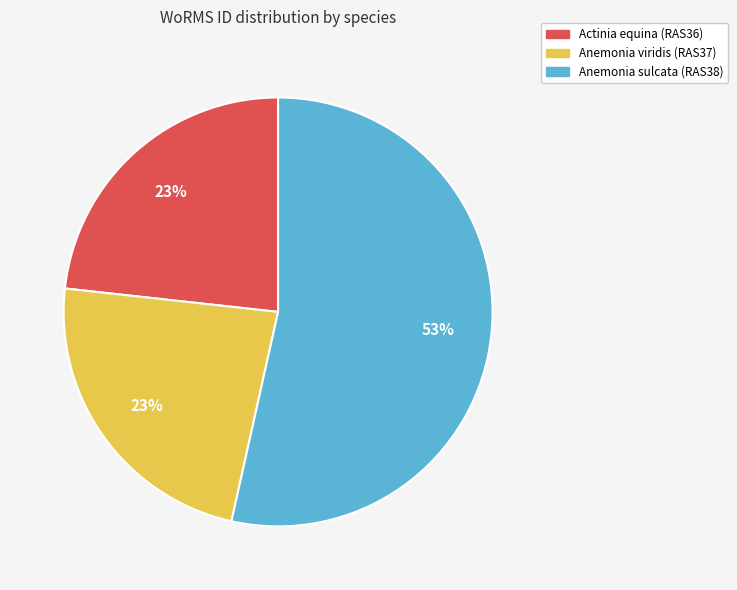

Is the sum of Actinia equina (RAS36) and Anemonia viridis (RAS37) greater than half?

No